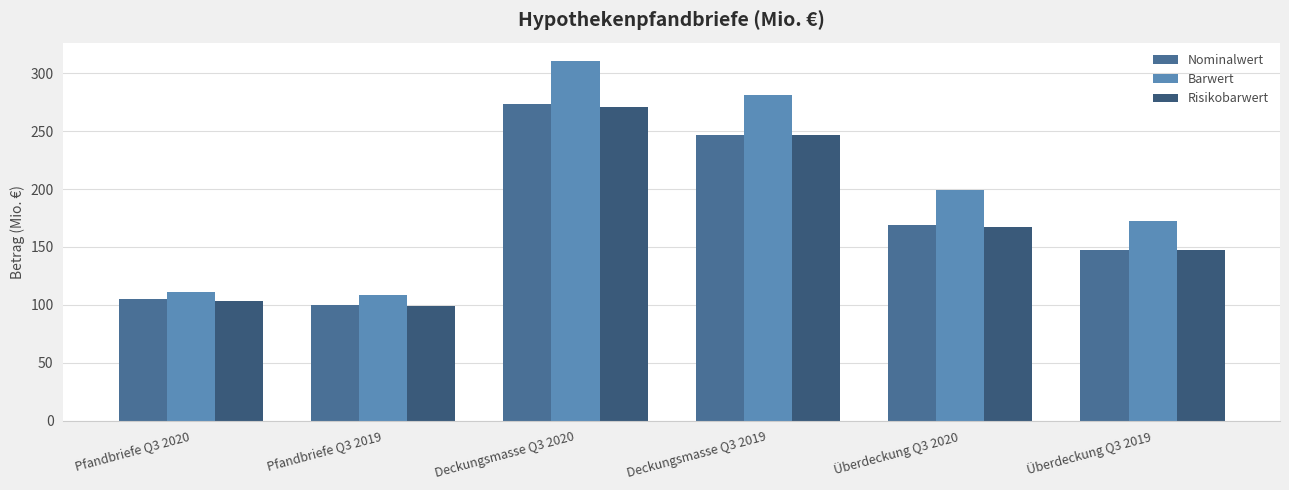

At which category is the sum across all series the highest?

Deckungsmasse Q3 2020